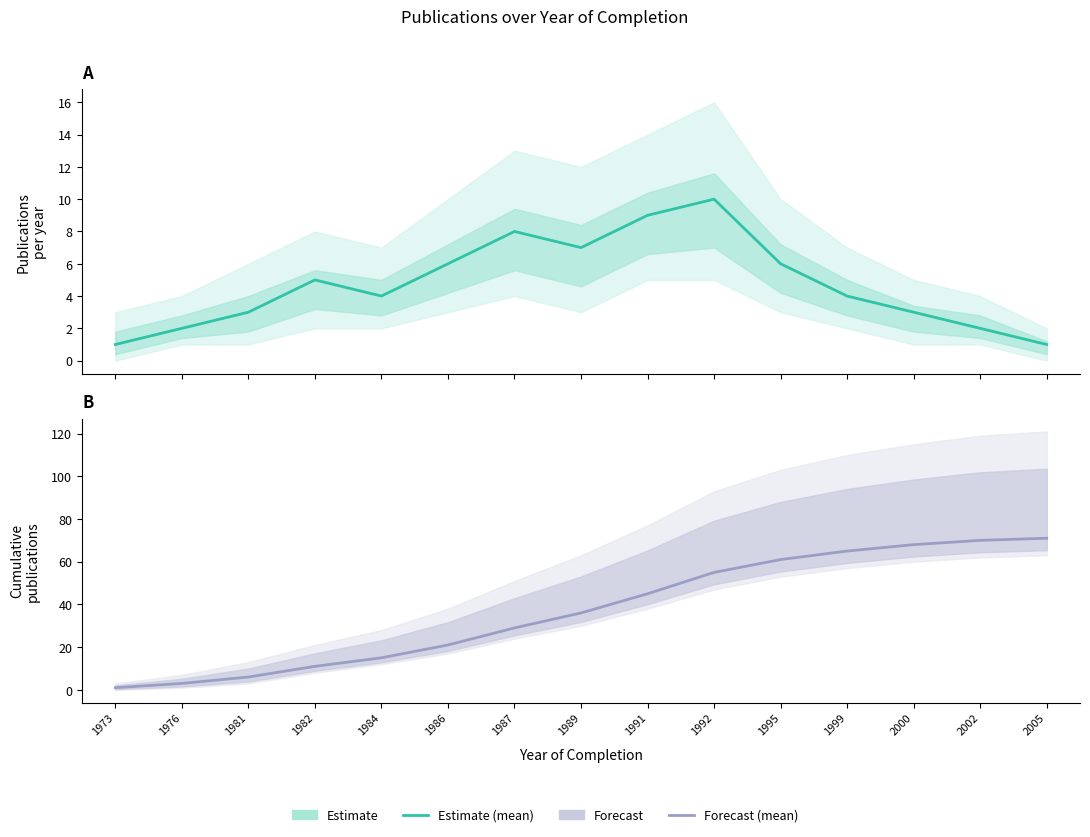

Is the value of Forecast at 1992 greater than the value of Estimate at 1973?

Yes